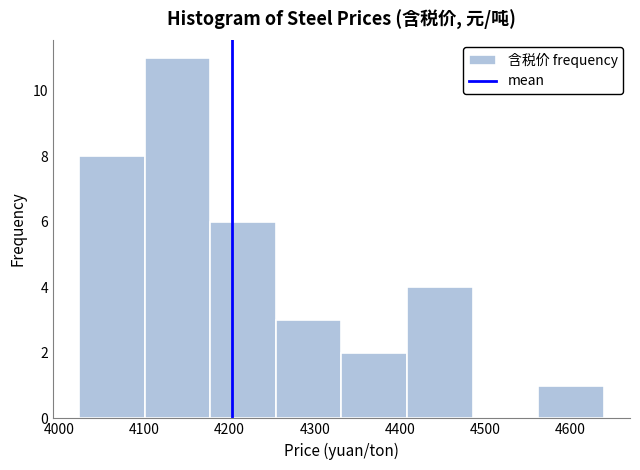

Reading left to right, transcribe this chart: for each bar, give the range it covers on the x-axis and its height. Neither the bar edges nor the heights are printed on the chart, so give them approximately, as read against the axes.

4020 to 4100: 8
4100 to 4180: 11
4180 to 4250: 6
4250 to 4330: 3
4330 to 4410: 2
4410 to 4490: 4
4490 to 4560: 0
4560 to 4640: 1